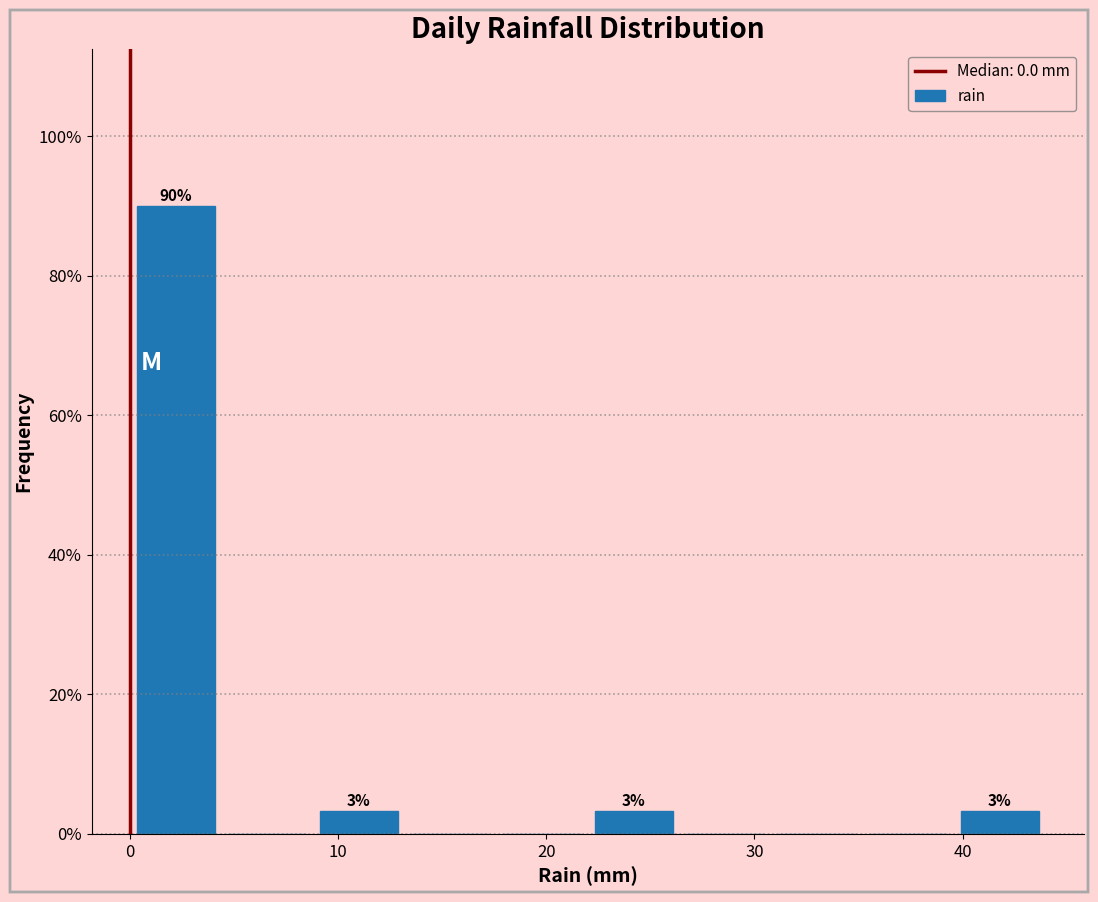

Which range on the x-axis has the tallest bar?

0.0 to 4.4